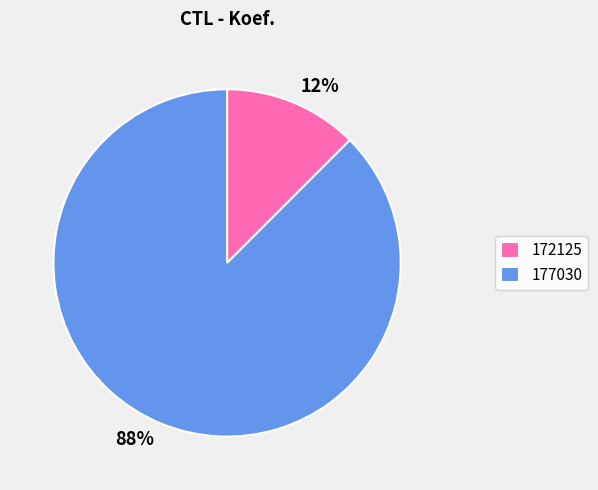

To the nearest percent, what is the average slice percentage?

50%